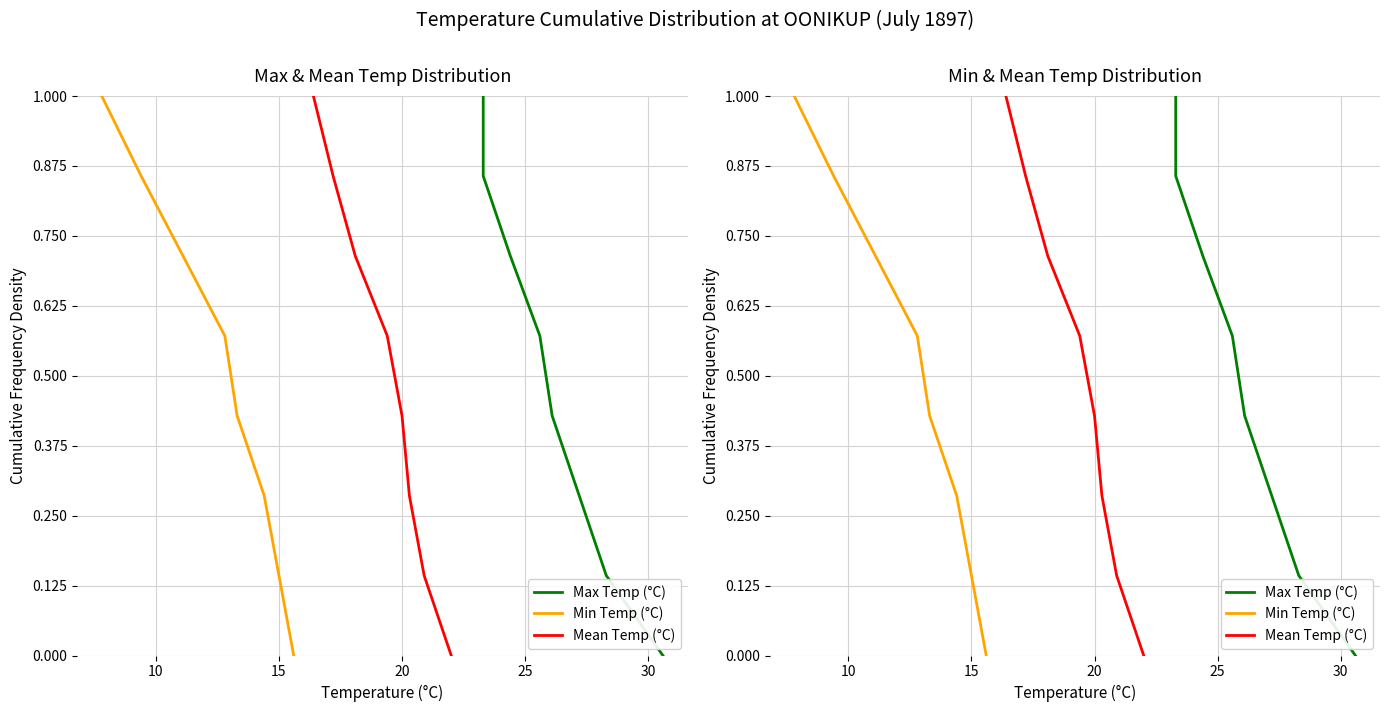

True or false: Mean Temp (°C) and Max Temp (°C) cross at least once.

False